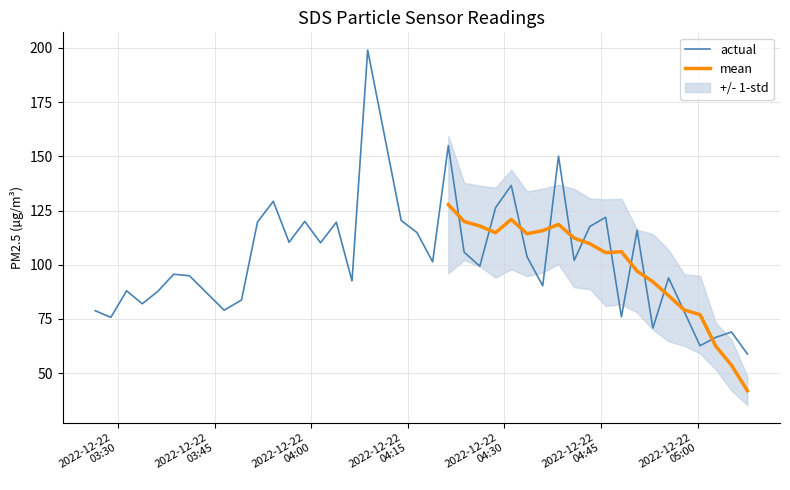

How many values exceed 101?

20